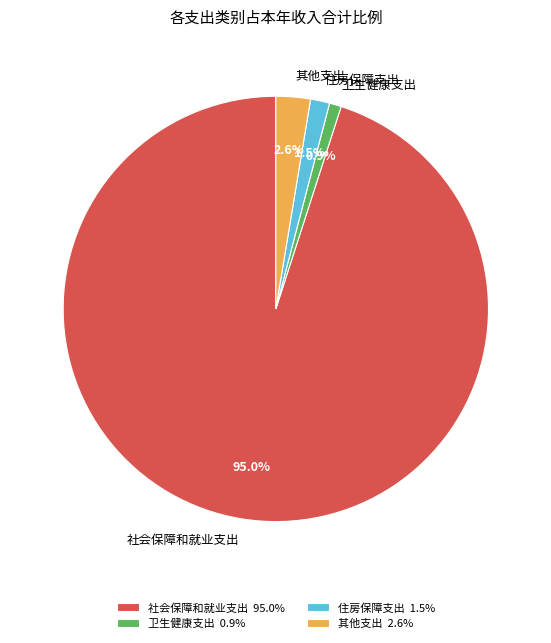

Does 社会保障和就业支出 account for over 50% of the chart?

Yes